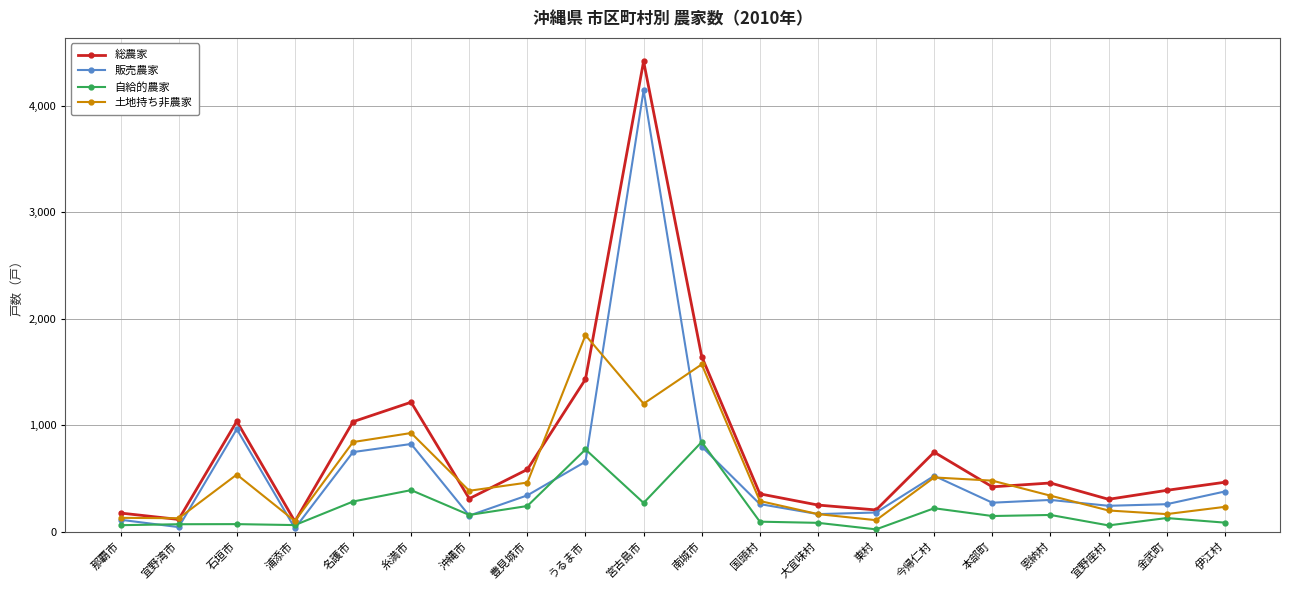

List the series in order of their peak value, lowest first.

自給的農家, 土地持ち非農家, 販売農家, 総農家